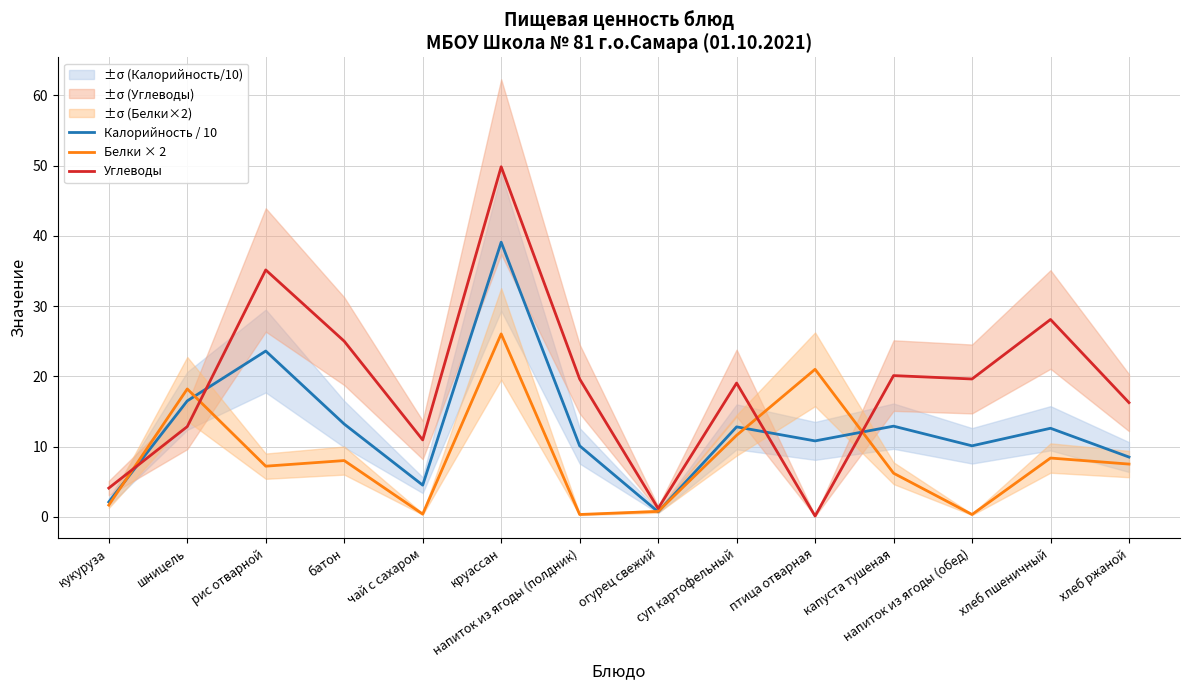

Which series ends up on top after the final intersection of Углеводы and Белки × 2?

Углеводы